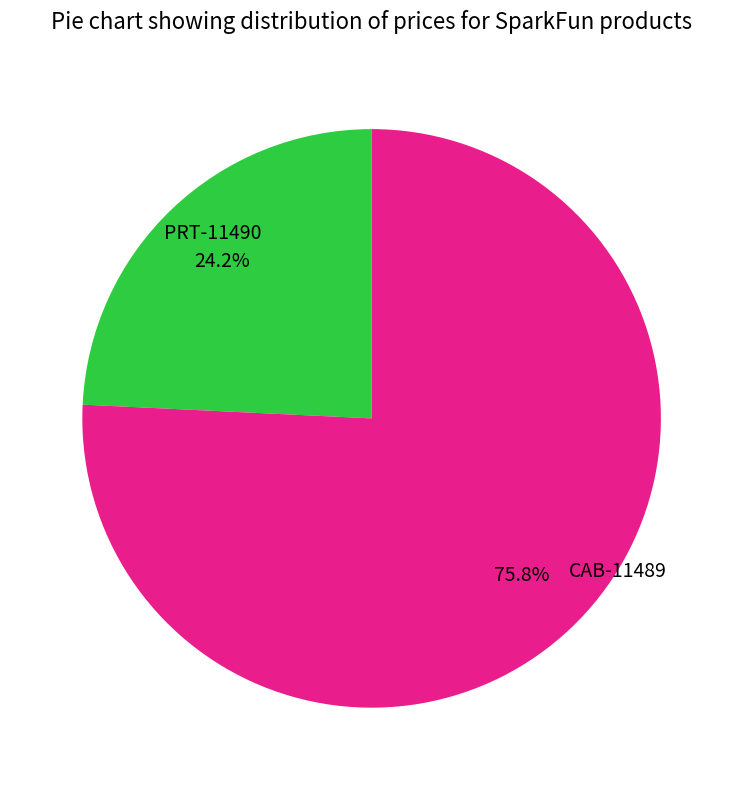

Is there a majority slice in this chart?

Yes